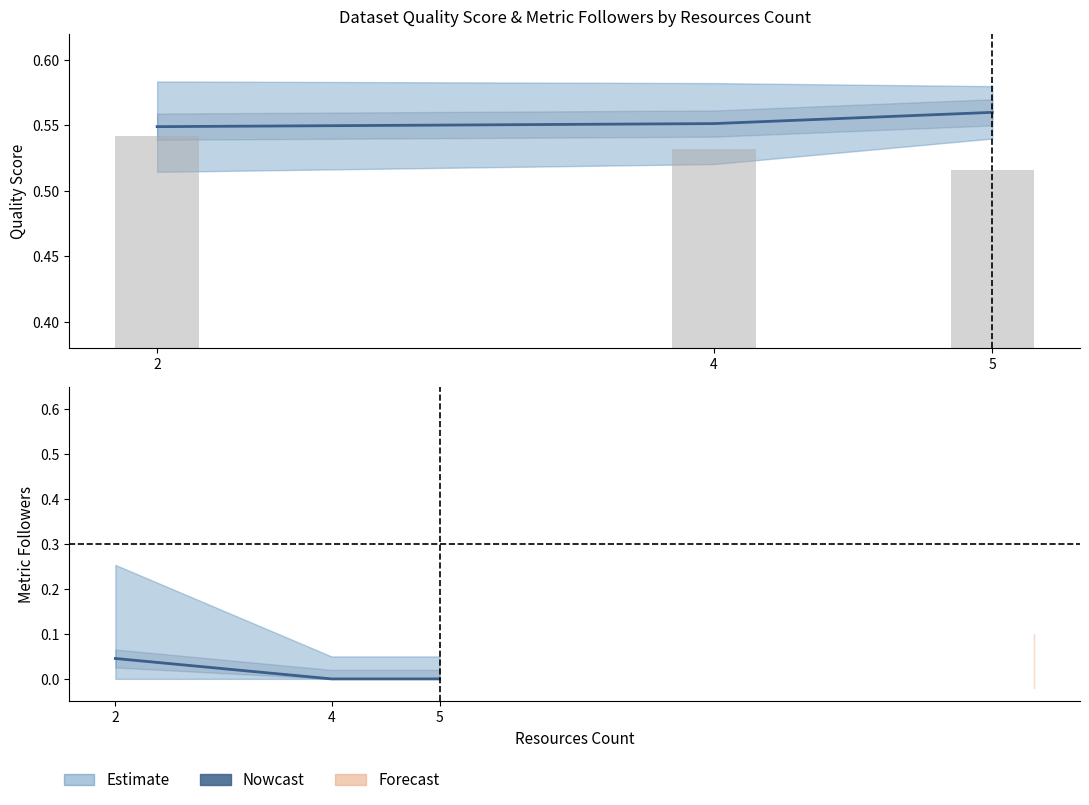

Where is Nowcast nearest to the value 0?

4